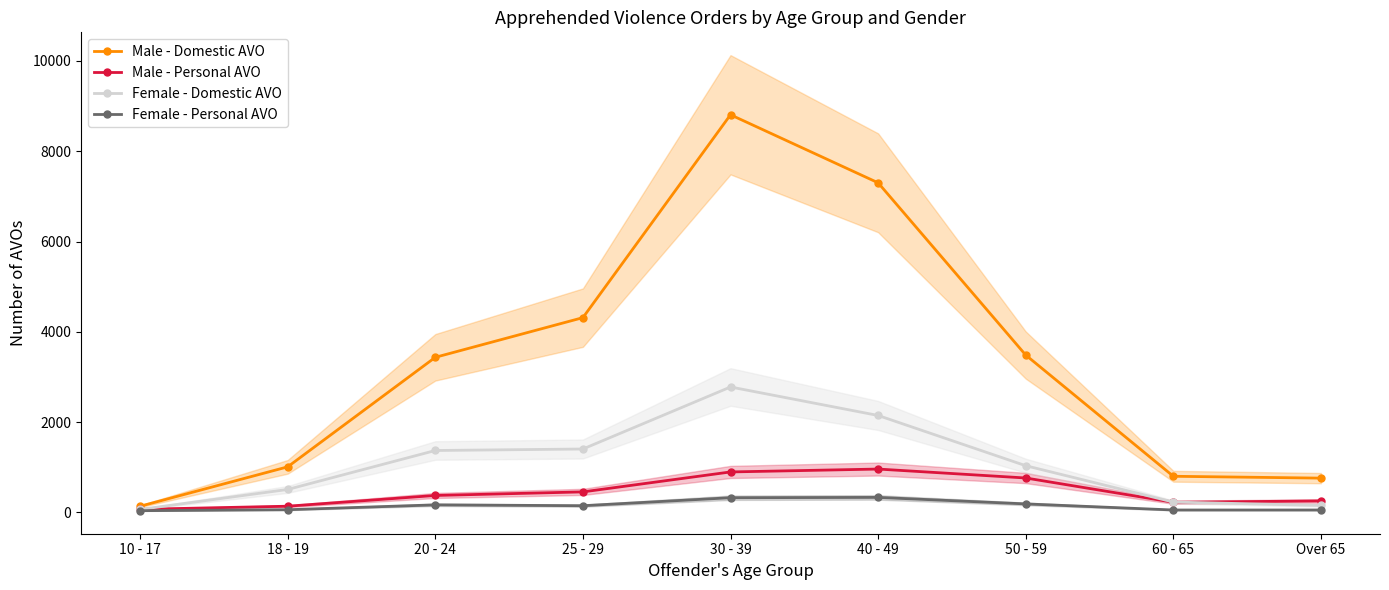

List the labels in order of Female - Personal AVO value, largest first.

40 - 49, 30 - 39, 50 - 59, 20 - 24, 25 - 29, 18 - 19, 60 - 65, Over 65, 10 - 17